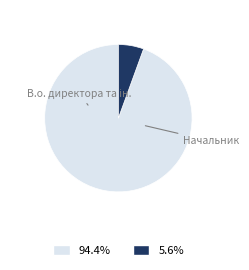

Is there a majority slice in this chart?

Yes